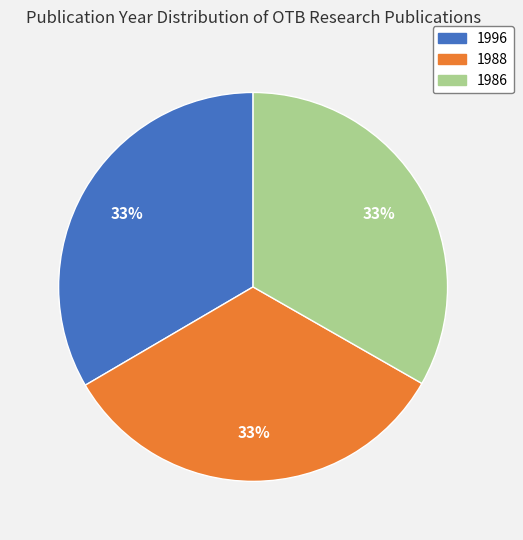

Approximately how many times larger is the value at 1988 compared to 1996?

1.0